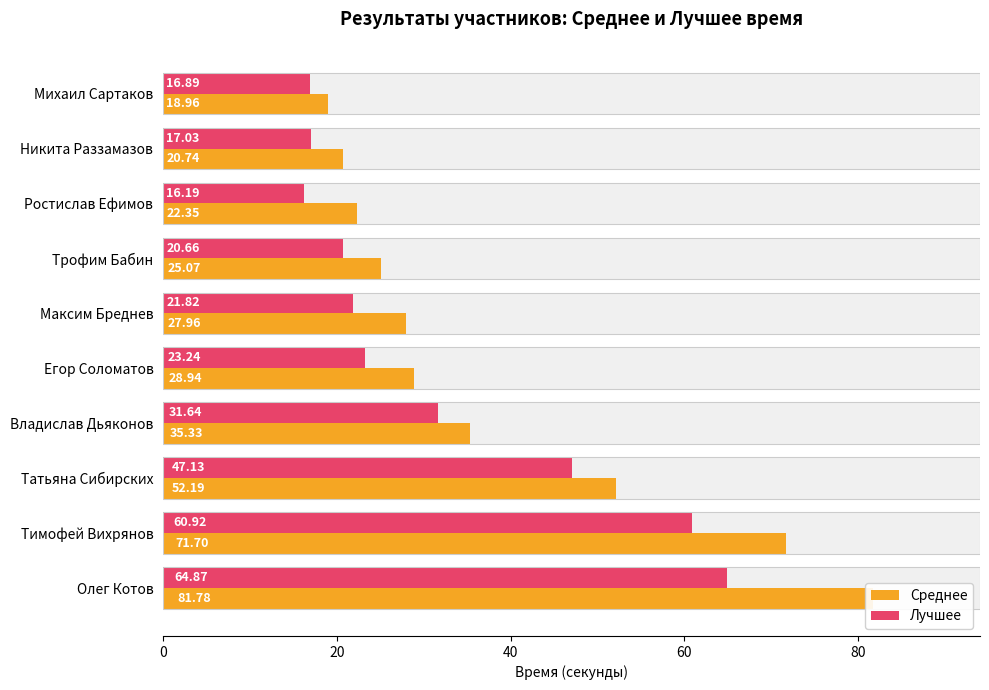

At which label is Лучшее closest to 40?

Татьяна Сибирских